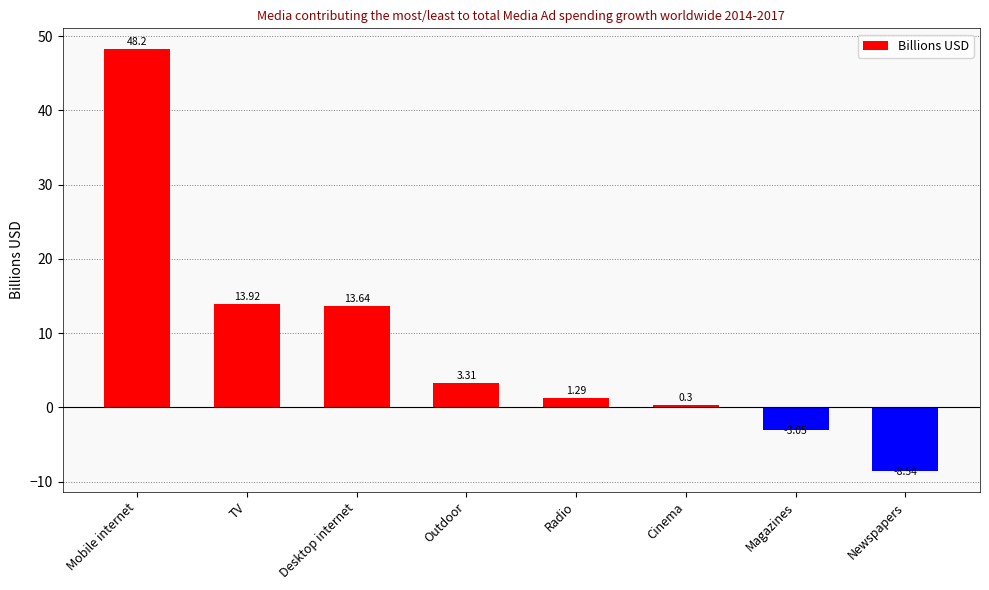

Count the number of categories in the chart.

8